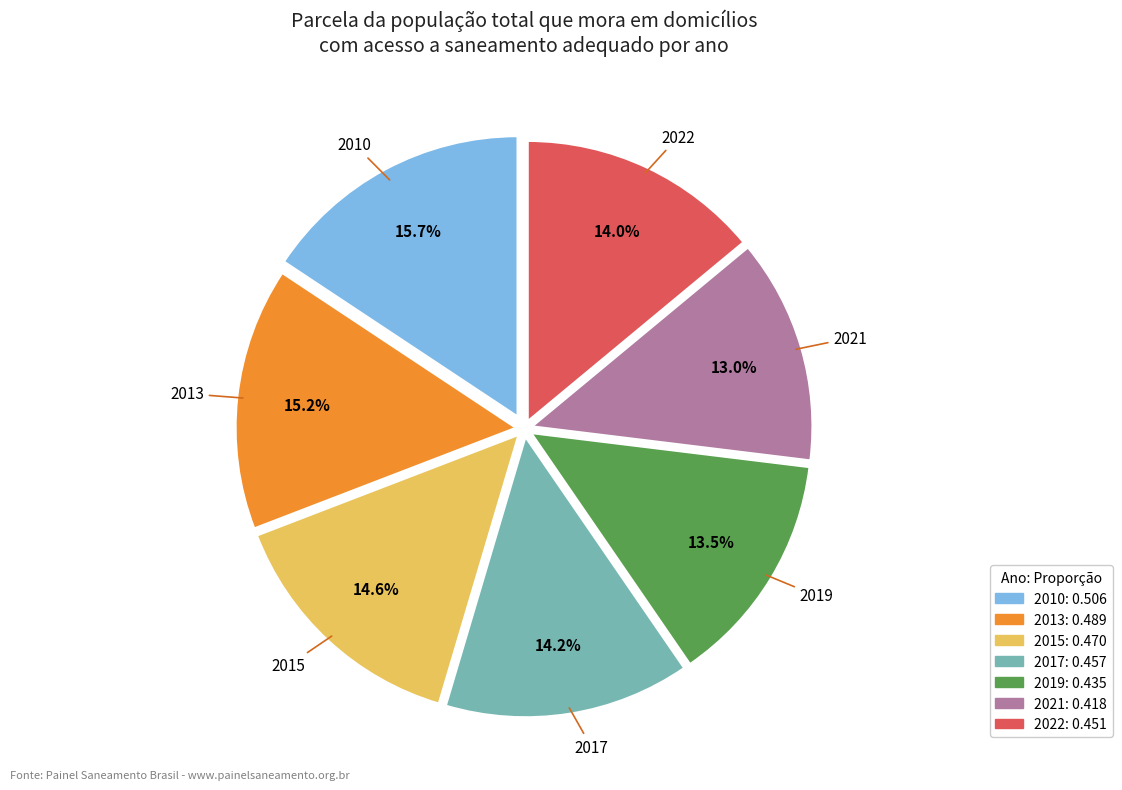

Does any single category account for the majority?

No